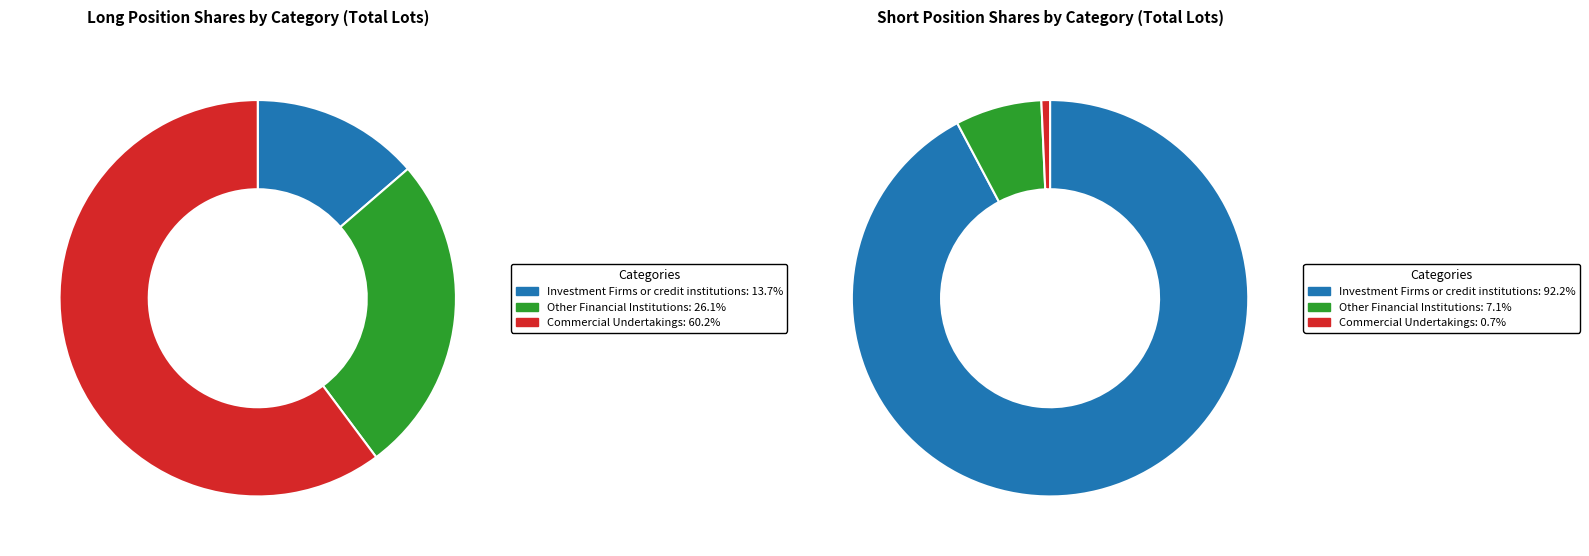

Does any single category account for the majority?

Yes